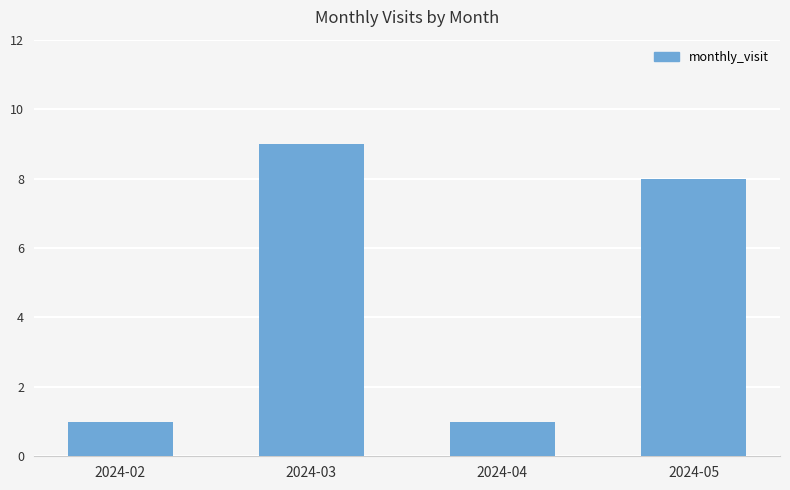

Reading right to left, list all the values displayed in this chart.

8	1	9	1